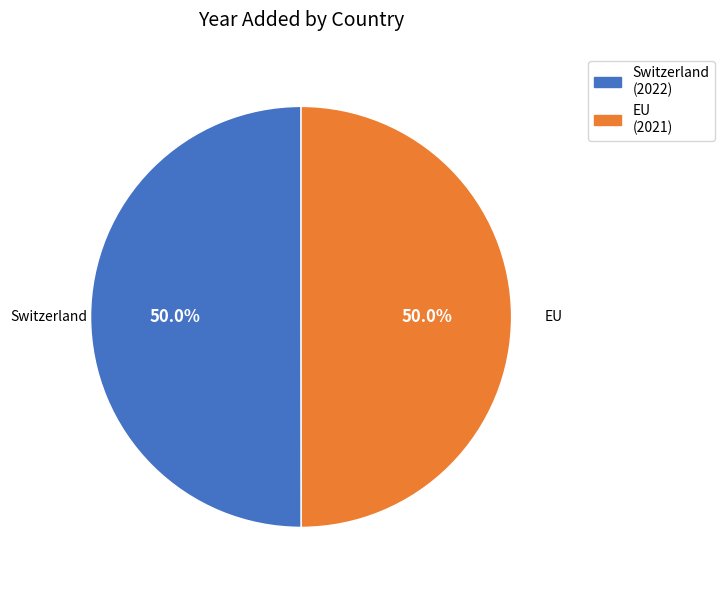

How many slices are in this pie chart?

2